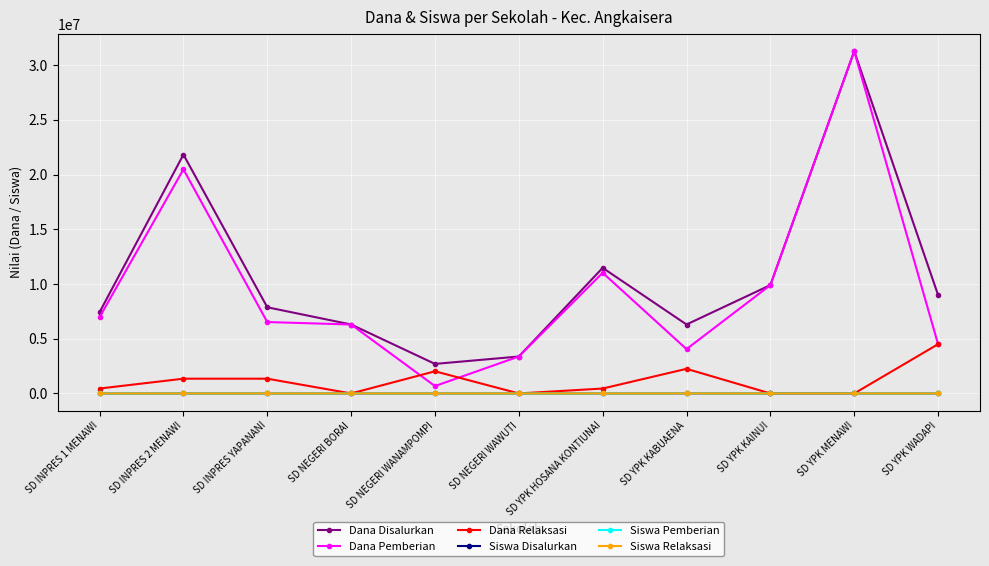

What is the label of the 11th point from the right?

SD INPRES 1 MENAWI